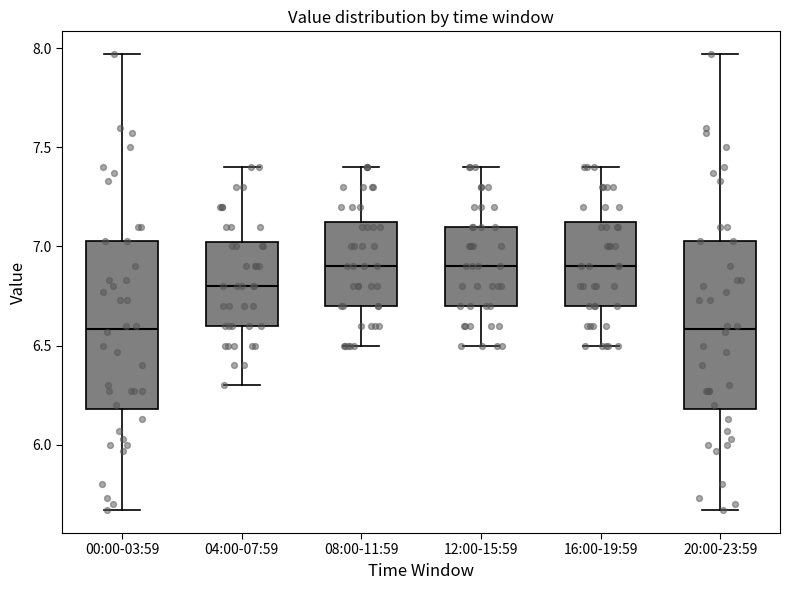

Reading left to right, read every box against the y-axis: the position of its median line, the range the box covers, and the ends of its whiskers. The values are not printed on the chart, so give them approximately, as read against the axis.

00:00-03:59: median 6.60, box 6.20 to 7.05, whiskers 5.65 to 7.95
04:00-07:59: median 6.80, box 6.60 to 7.05, whiskers 6.30 to 7.40
08:00-11:59: median 6.90, box 6.70 to 7.15, whiskers 6.50 to 7.40
12:00-15:59: median 6.90, box 6.70 to 7.10, whiskers 6.50 to 7.40
16:00-19:59: median 6.90, box 6.70 to 7.15, whiskers 6.50 to 7.40
20:00-23:59: median 6.60, box 6.20 to 7.05, whiskers 5.65 to 7.95